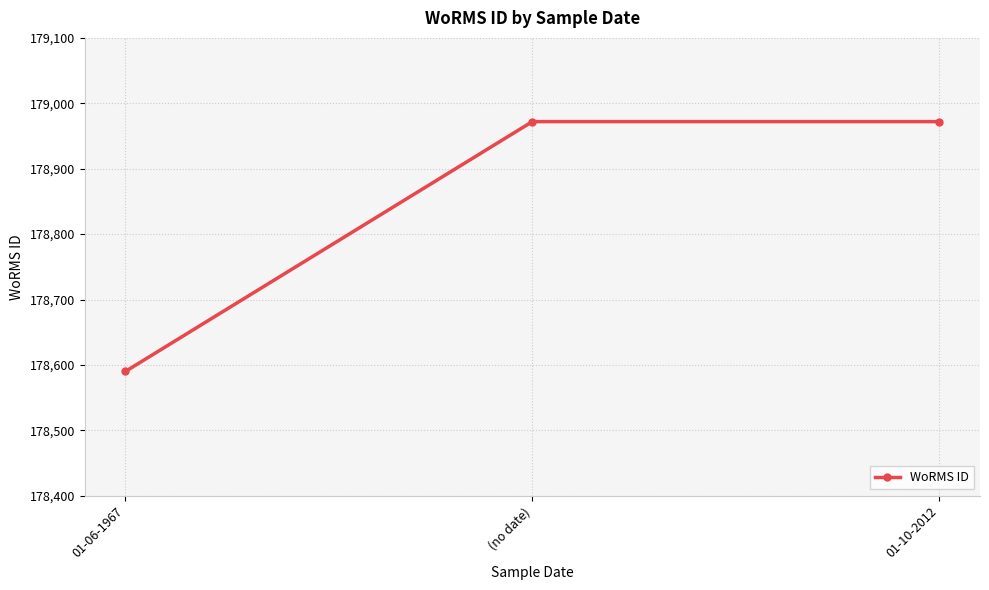

Which has a higher value, 01-06-1967 or 01-10-2012?

01-10-2012